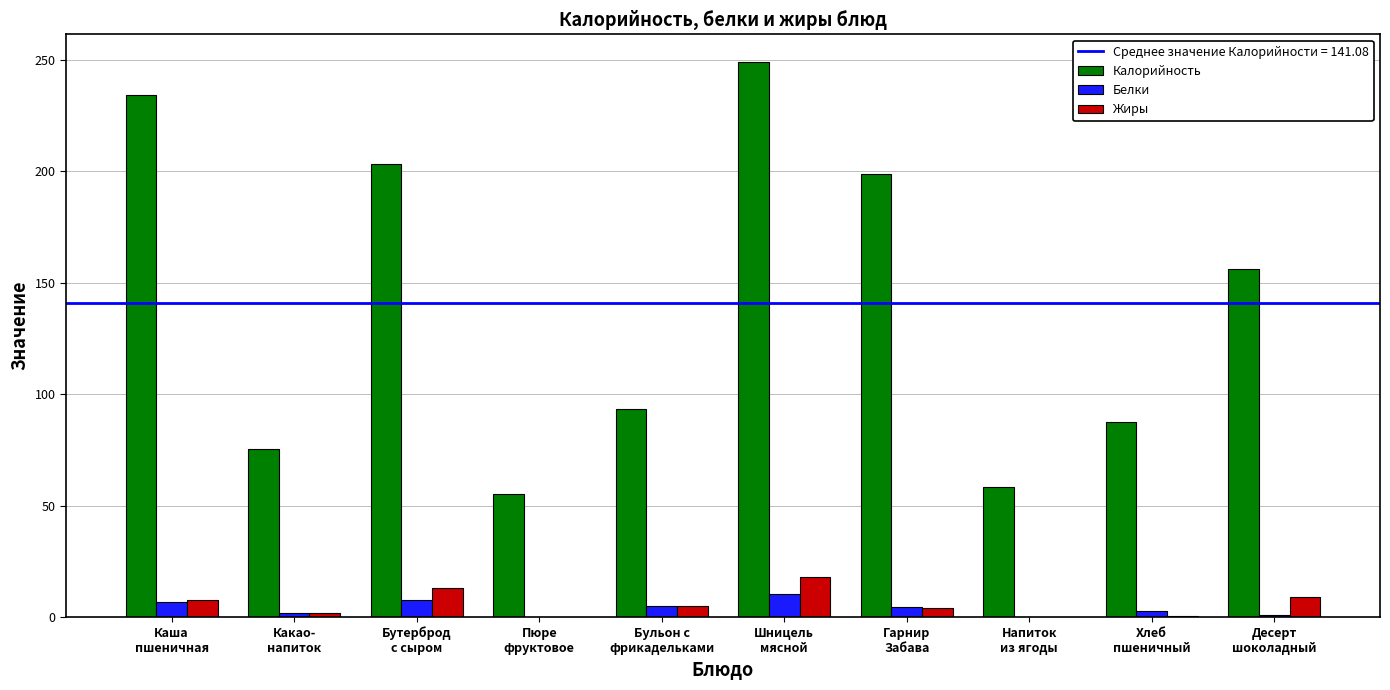

What is the maximum value for Калорийность?

249.1